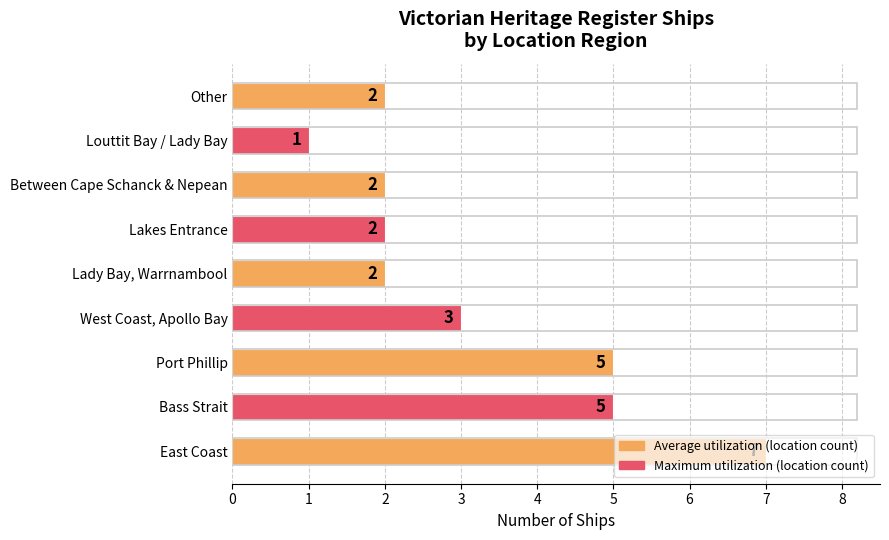

How many values are between 2 and 5?

7